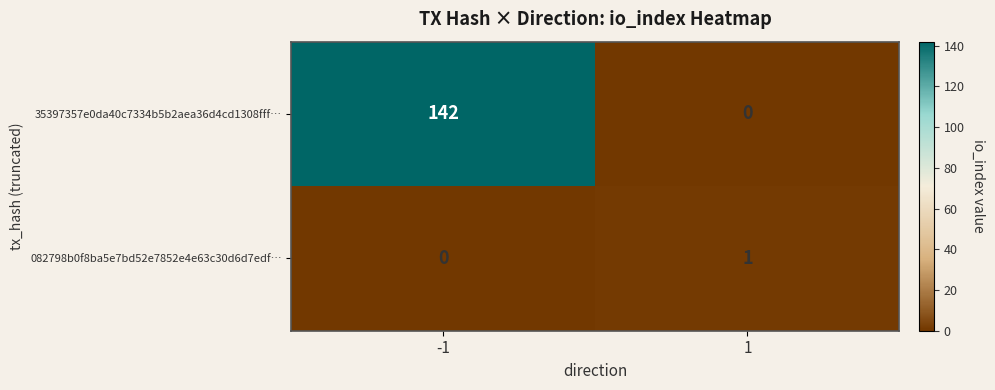

What is the greatest value displayed?

142